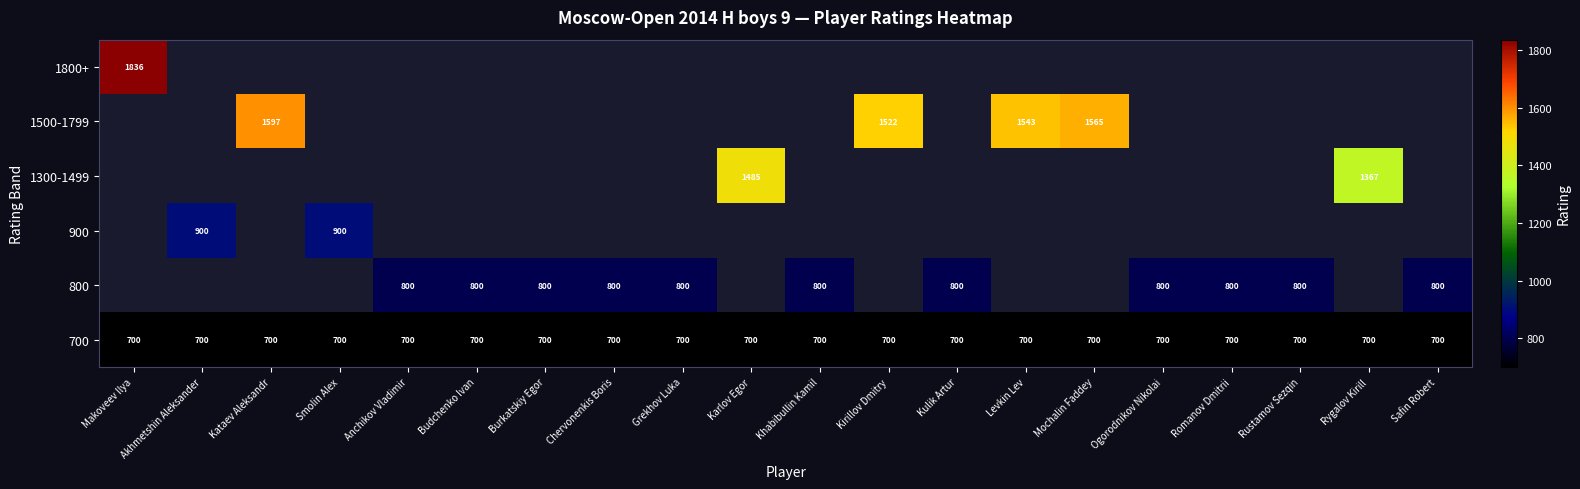

The value of 800 at Anchikov Vladimir is 800. True or false?

True